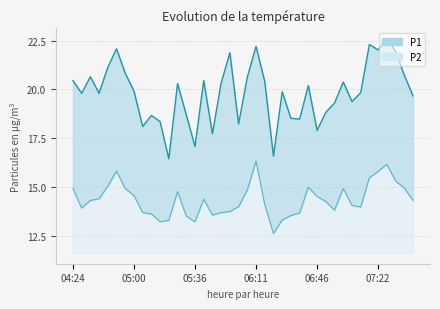

Which series has the widest spread of values?

P1